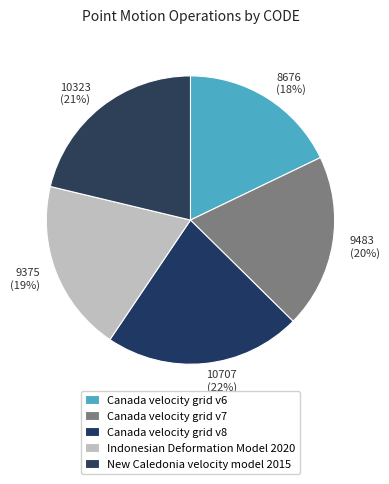

Which slice is the largest?

Canada velocity grid v8